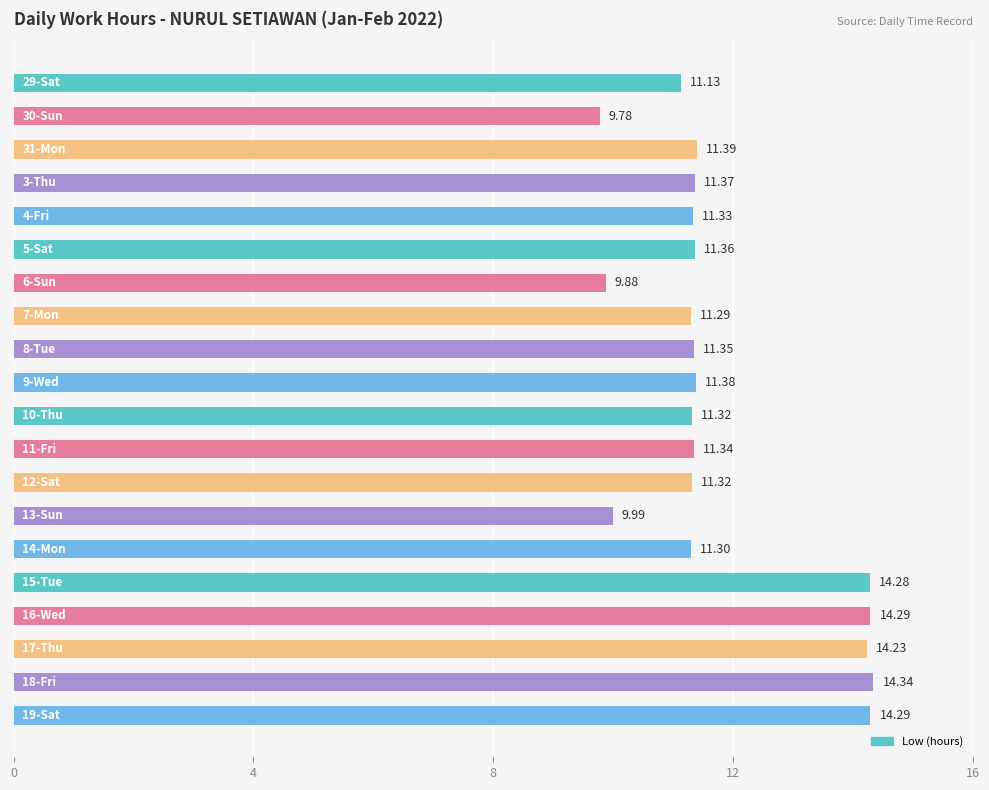

What is the sum of all values?

237.0